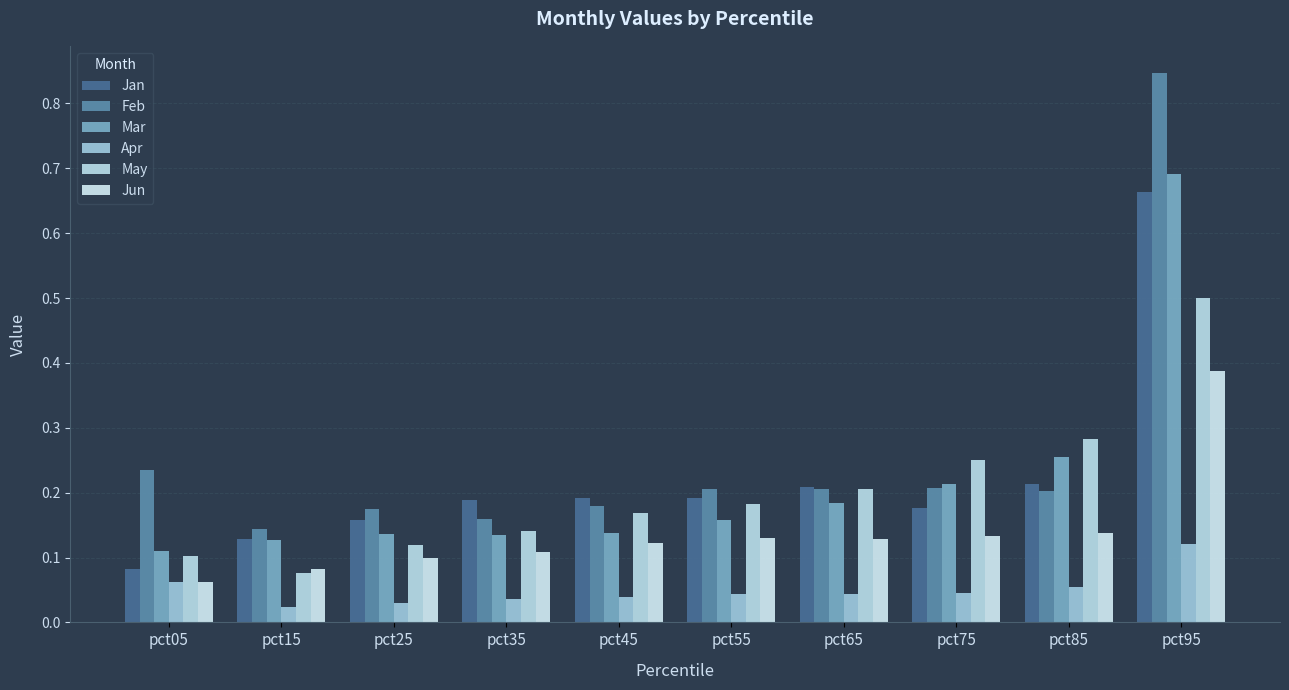

What are all the series names shown in the legend?

Jan, Feb, Mar, Apr, May, Jun